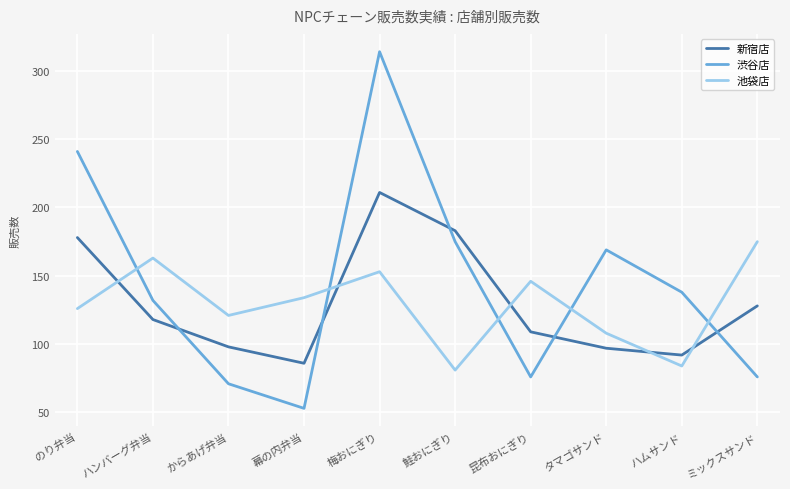

Rank the series by their maximum value, from lowest to highest.

池袋店, 新宿店, 渋谷店